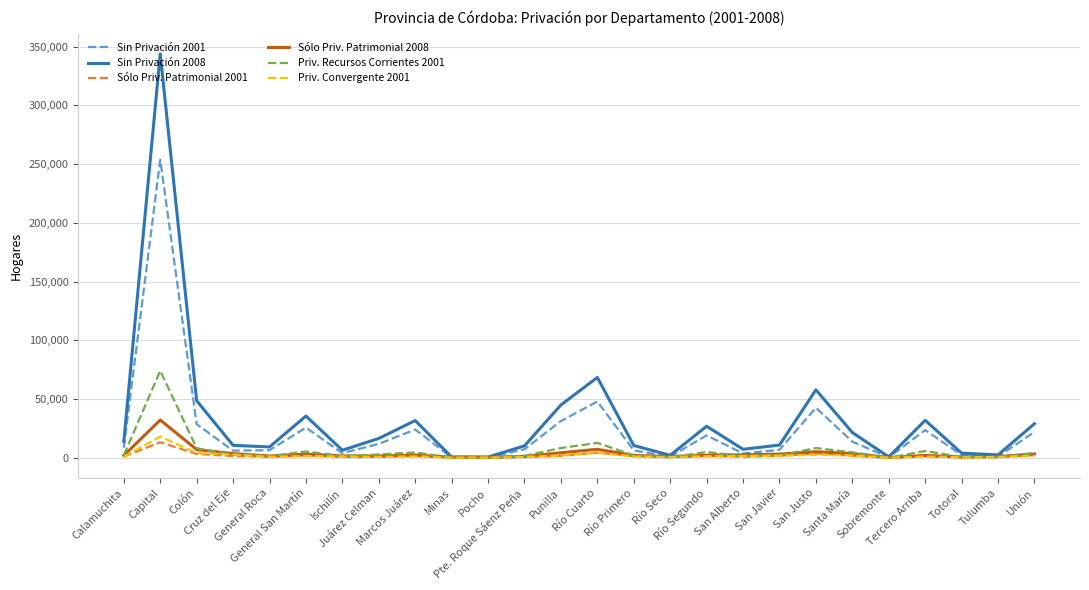

What is the sum of all Sólo Priv. Patrimonial 2008 values?

99752